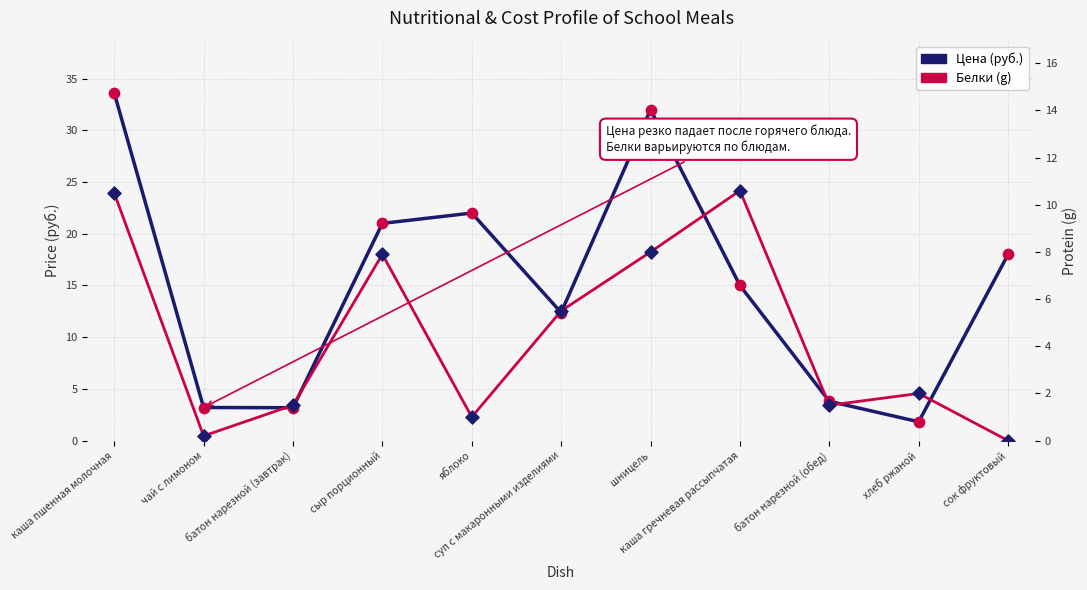

What are all the series names shown in the legend?

Цена (руб.), Белки (g)